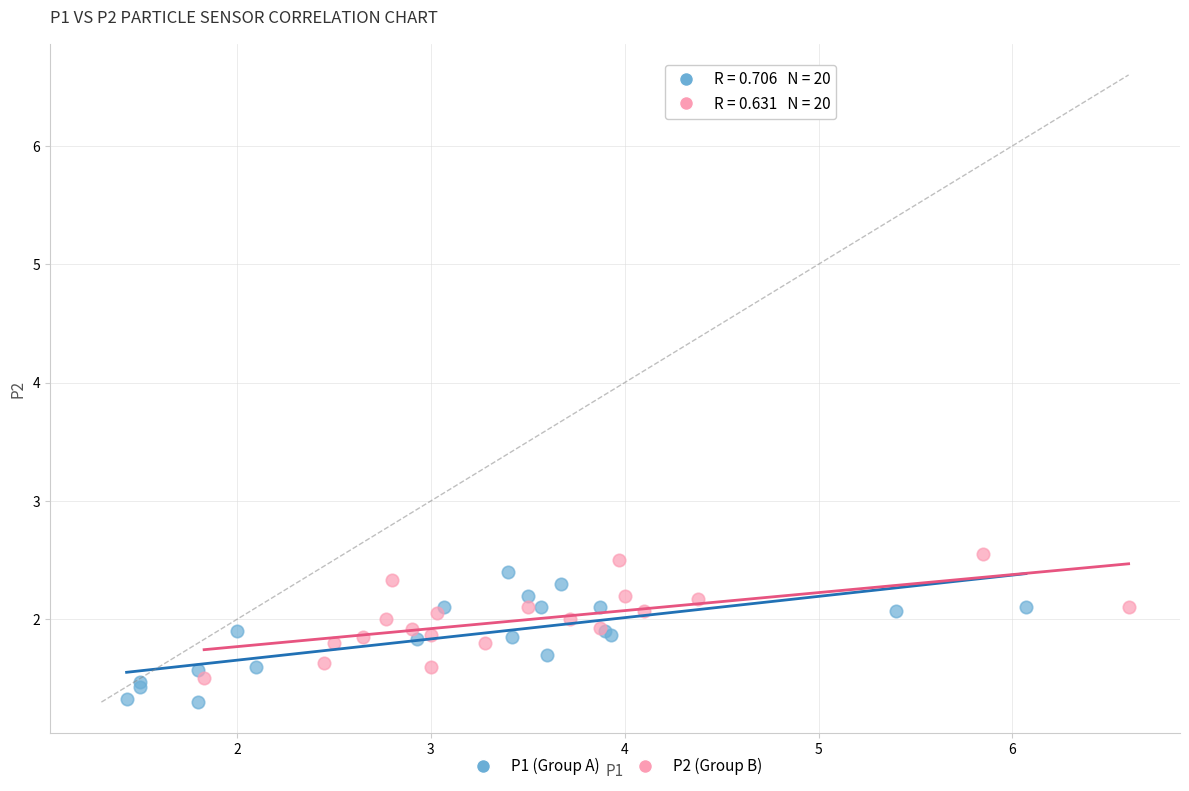

What are all the series names shown in the legend?

P1 (Group A), P2 (Group B)